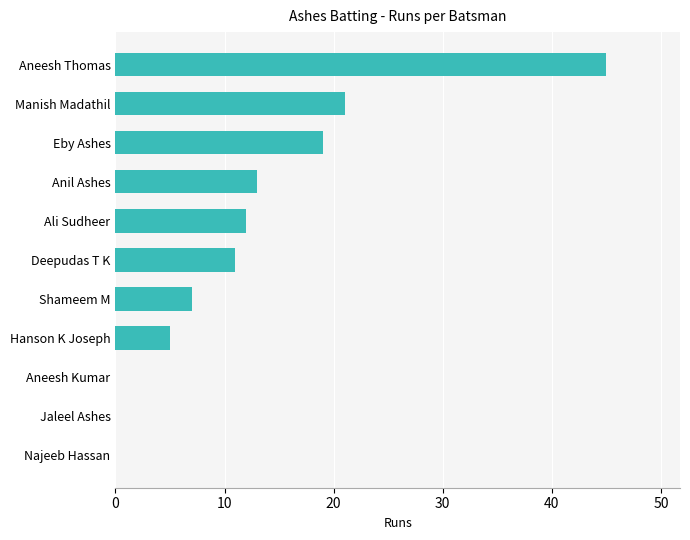

Is it true that the value at Hanson K Joseph is 5?

True